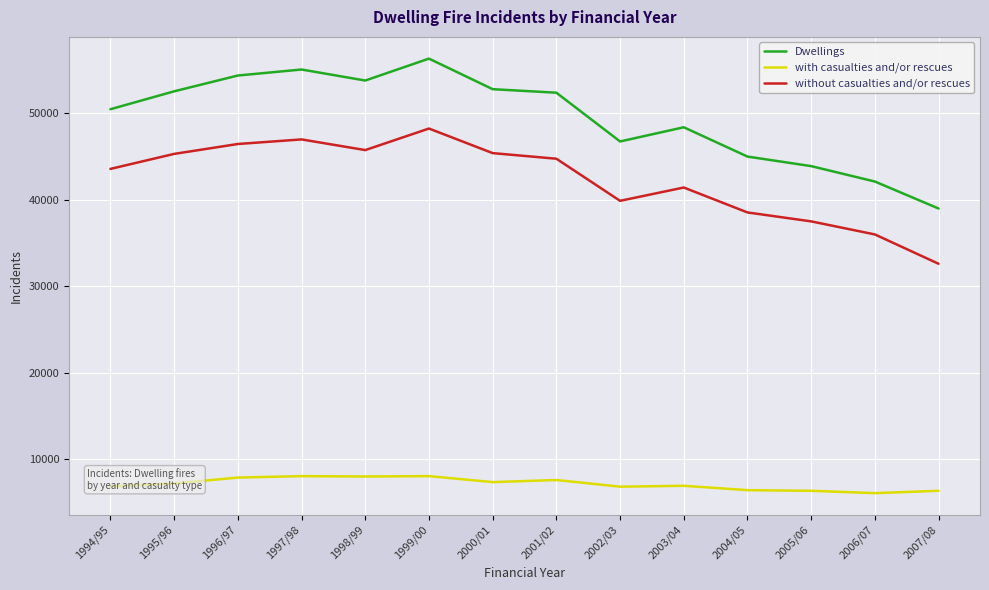

What is the difference between the highest and lowest values at 1994/95?

43572.8